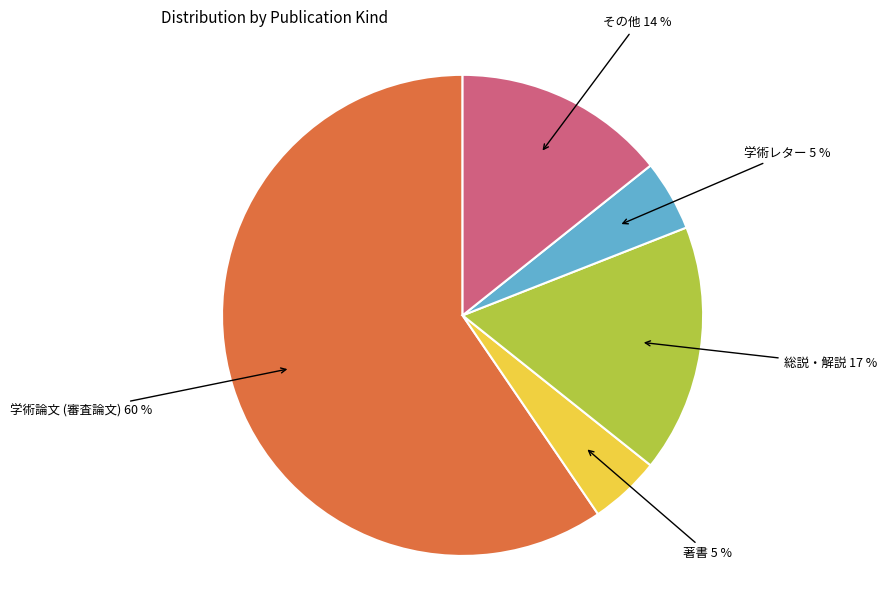

How many slices are in this pie chart?

5